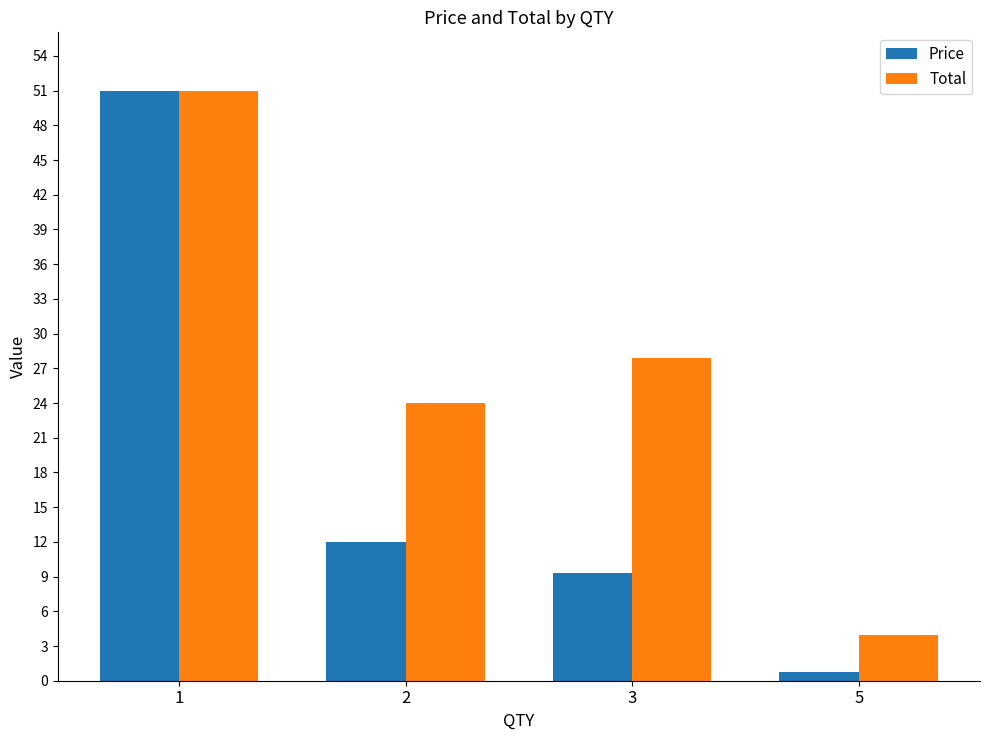

How many values in the Total series exceed 27?

2